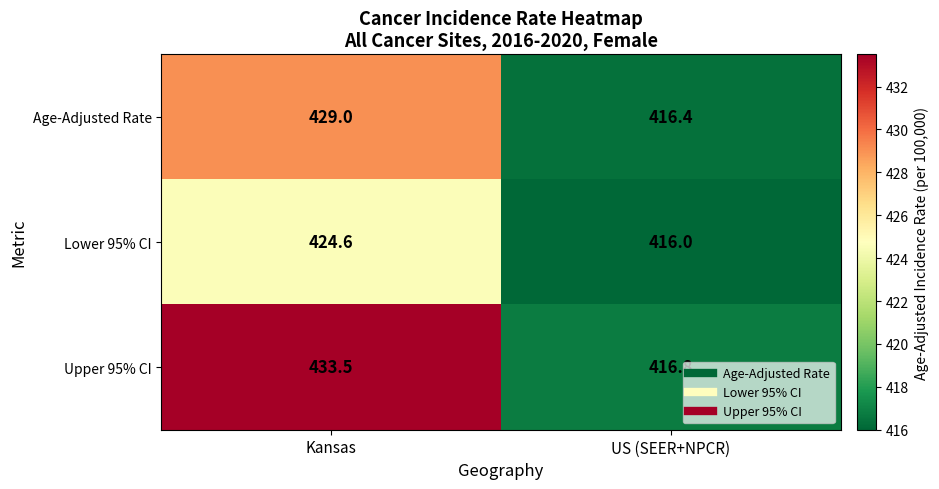

At which category is the sum across all series the highest?

Kansas